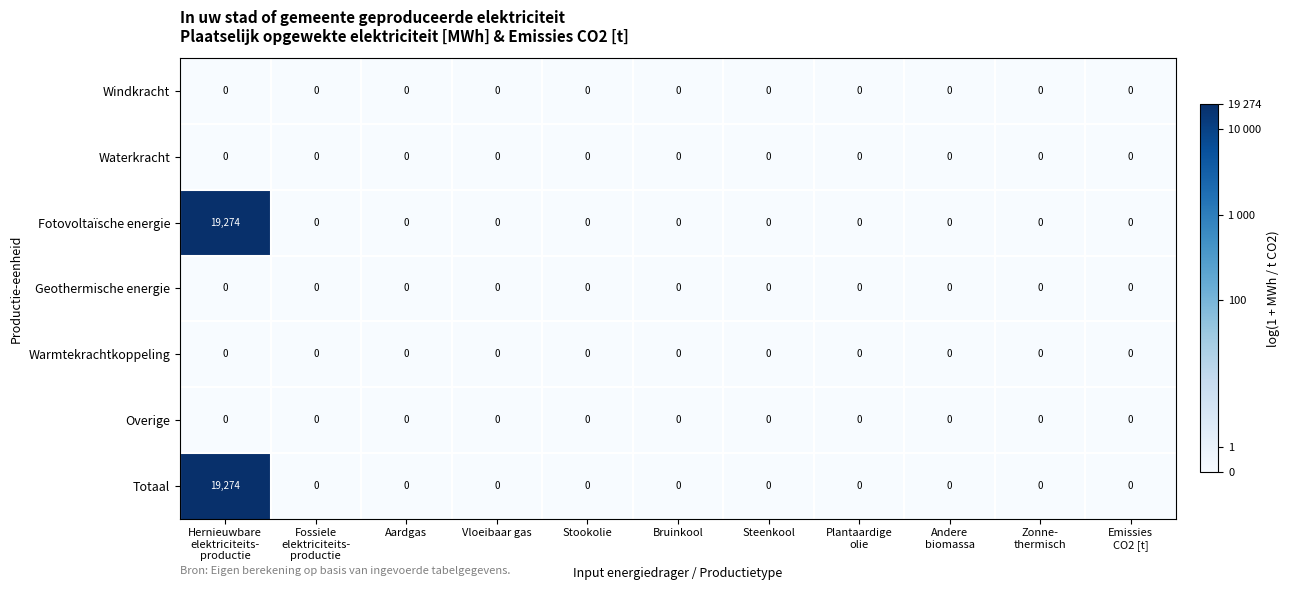

At which category is the sum across all series the highest?

Hernieuwbare
elektriciteits-
productie